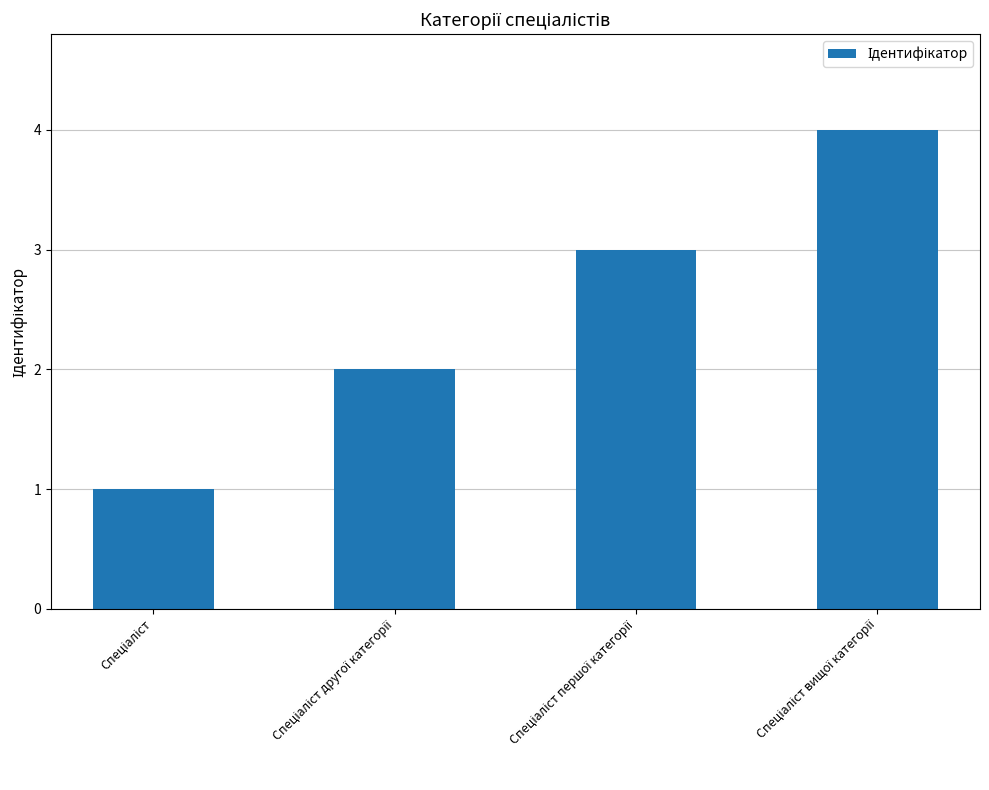

What is the maximum value shown in the chart?

4